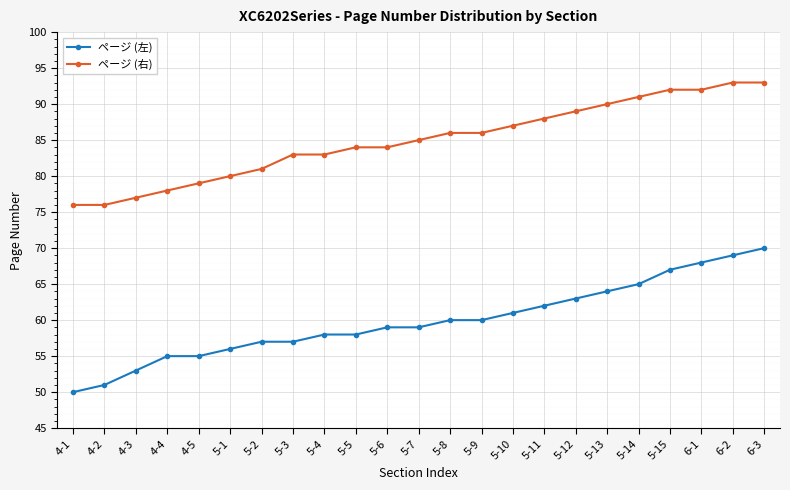

Rank the series by their average value, from highest to lowest.

ページ (右), ページ (左)